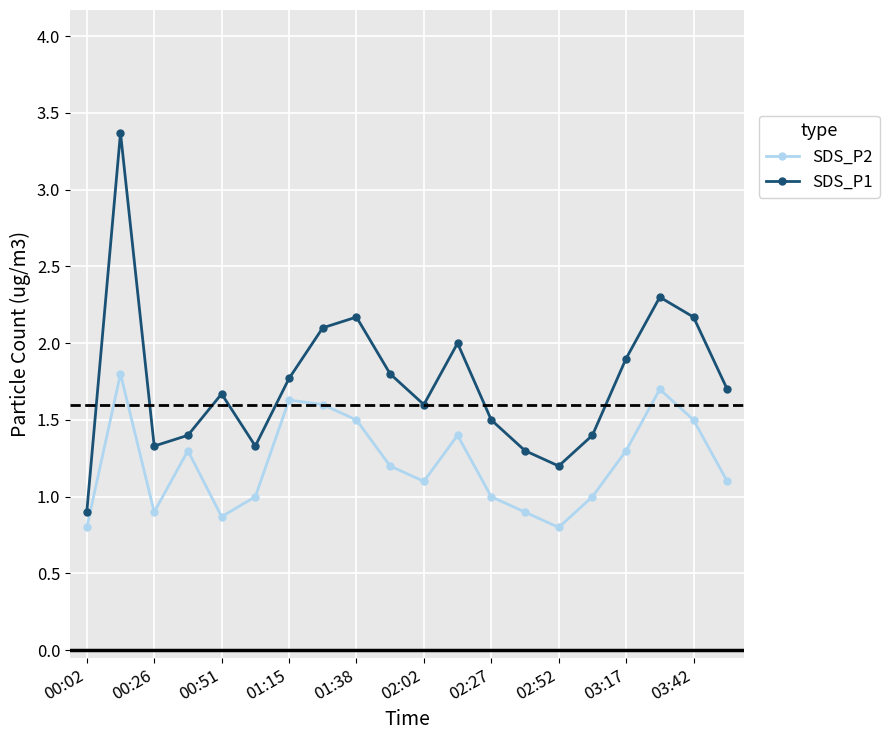

True or false: SDS_P2 has more than 1 points higher than both neighbors.

True